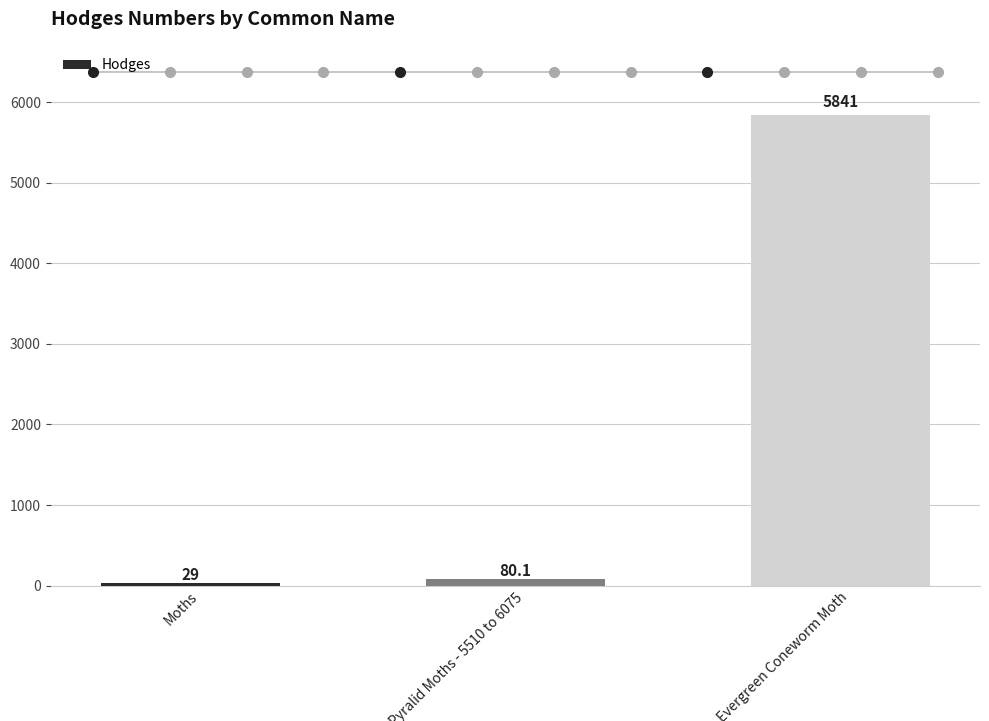

How many distinct data groups are displayed?

1